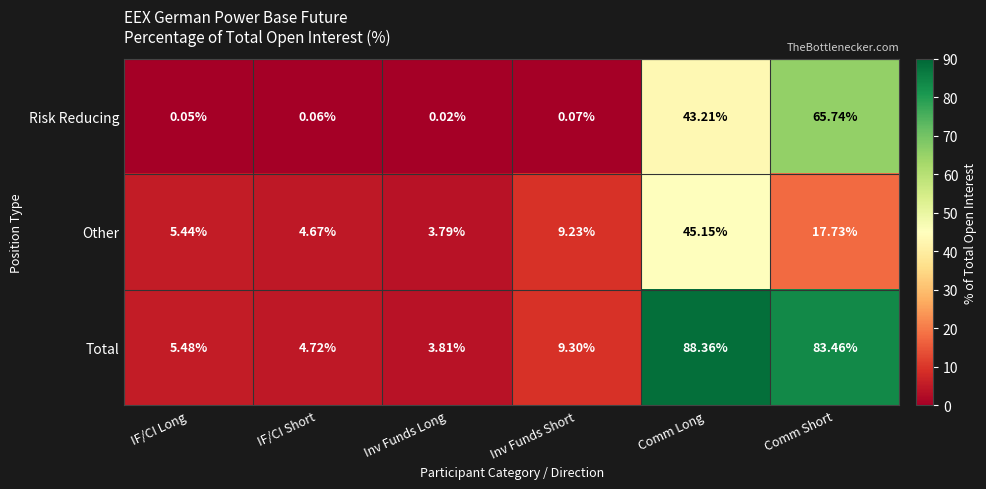

Which series has the widest spread of values?

Total